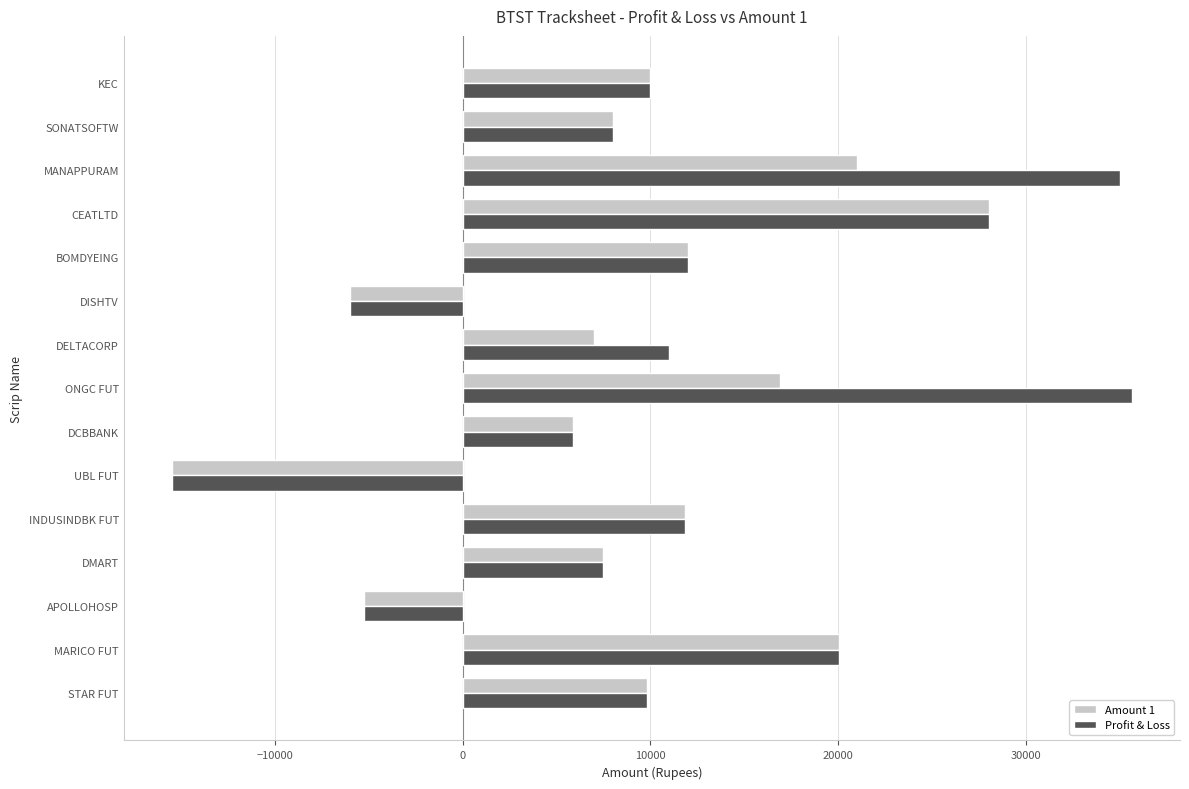

What are all the series names shown in the legend?

Amount 1, Profit & Loss